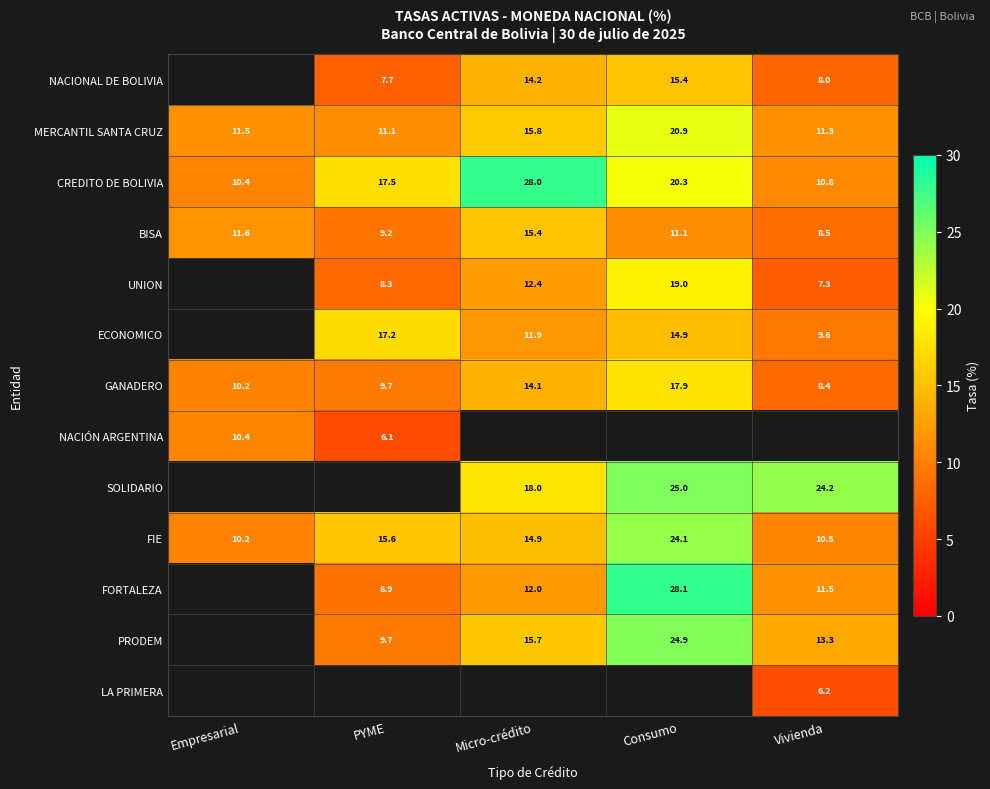

What is the difference between the maximum and minimum values in the GANADERO series?

9.5